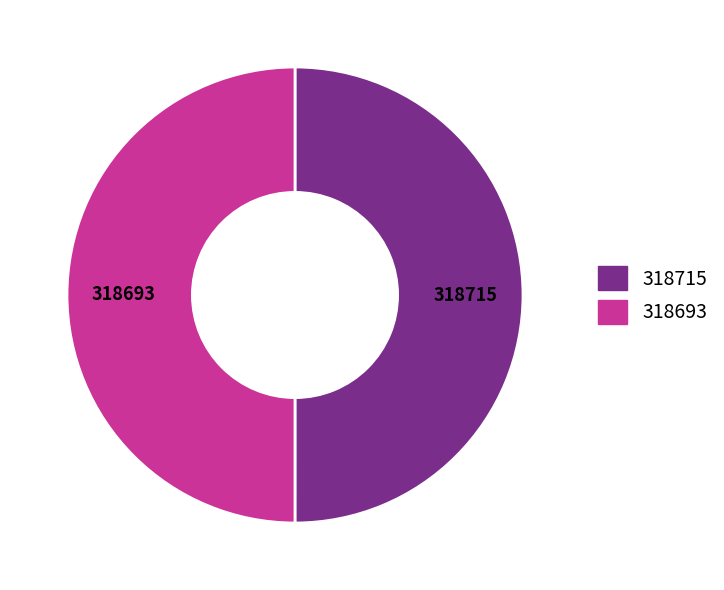

Is the sum of 318715 and 318693 greater than half?

Yes